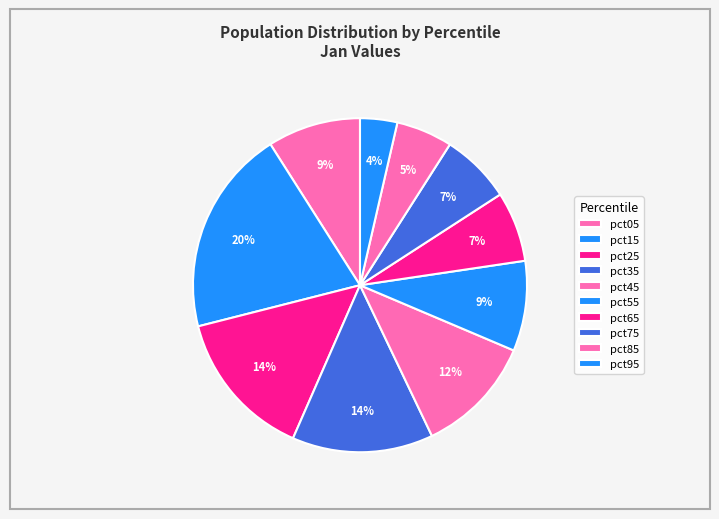

Rank the categories by value from lowest to highest.

pct95, pct85, pct65, pct75, pct55, pct05, pct45, pct35, pct25, pct15